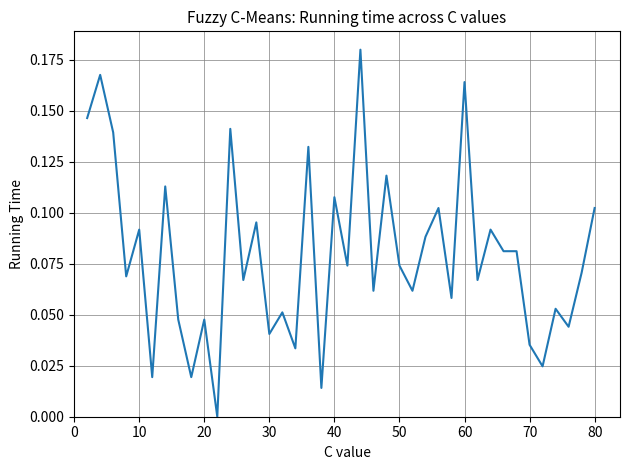

Does the chart display data point markers on the line(s)?

No